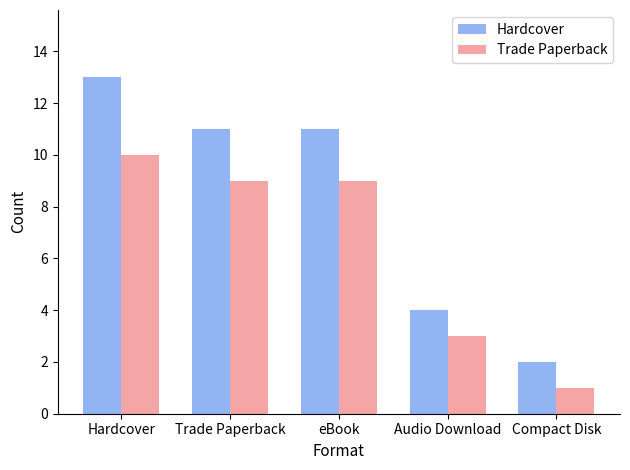

True or false: Hardcover has a value of 5 at Hardcover.

False